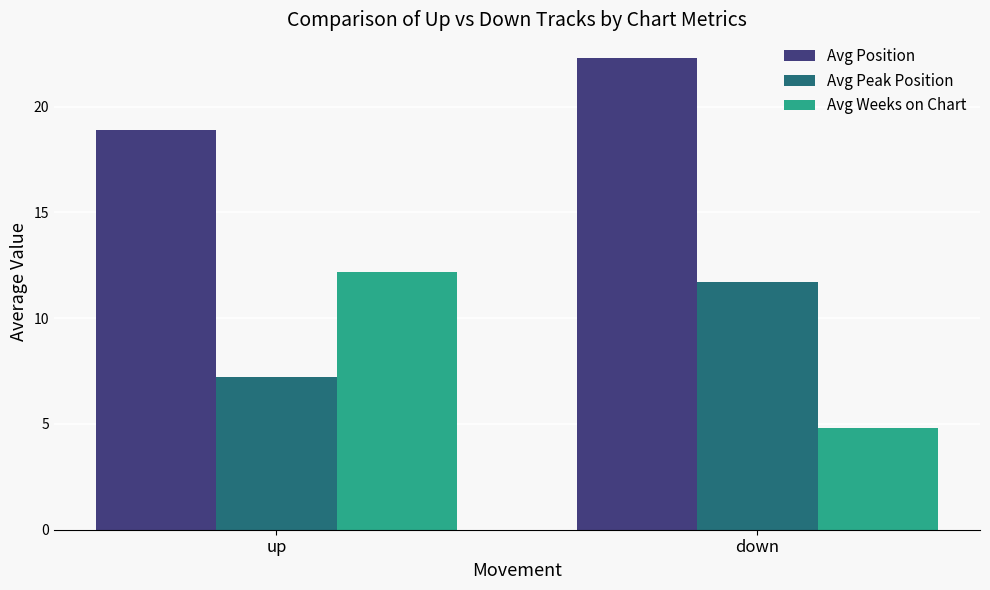

What is the spread (max minus min) of values at up?

11.7